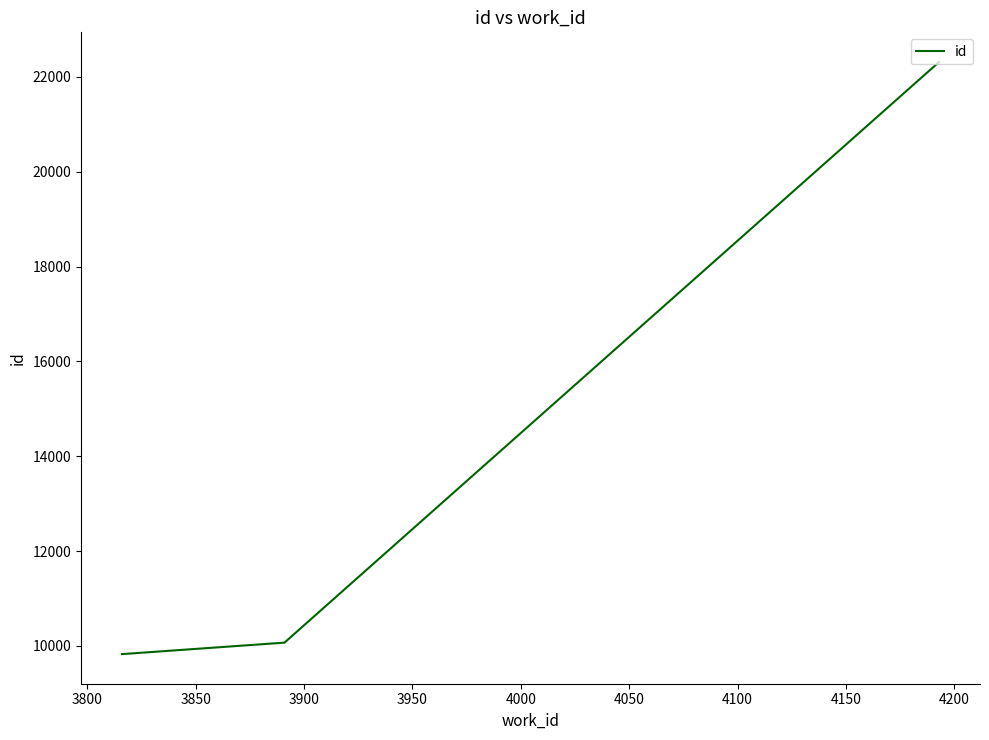

What is the average value?

14069